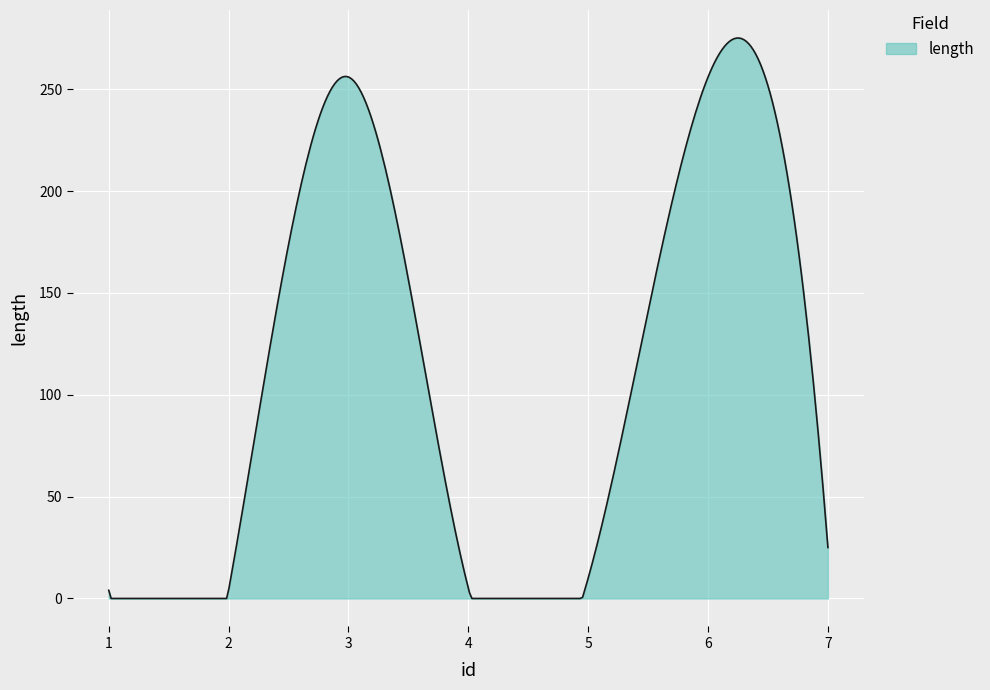

What is the difference between the maximum and minimum values?

275.1